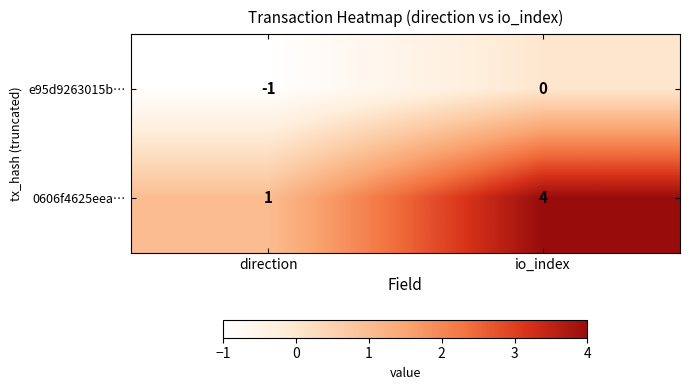

How many data points does each series have?

2